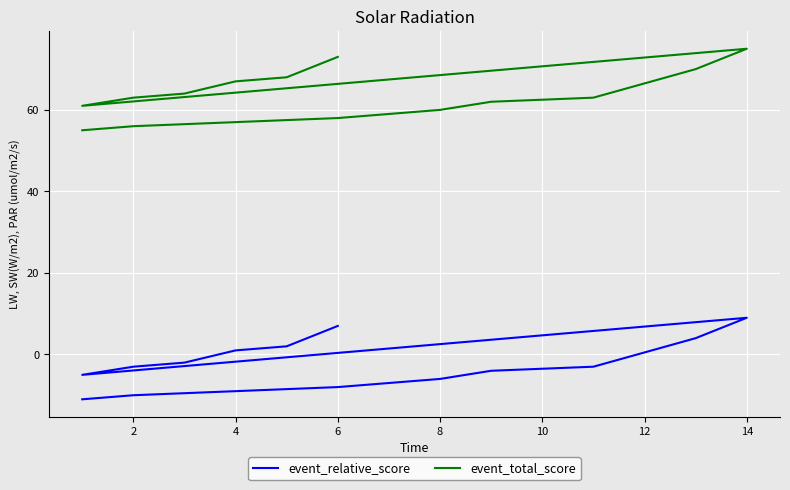

True or false: event_total_score and event_relative_score cross at least once.

False